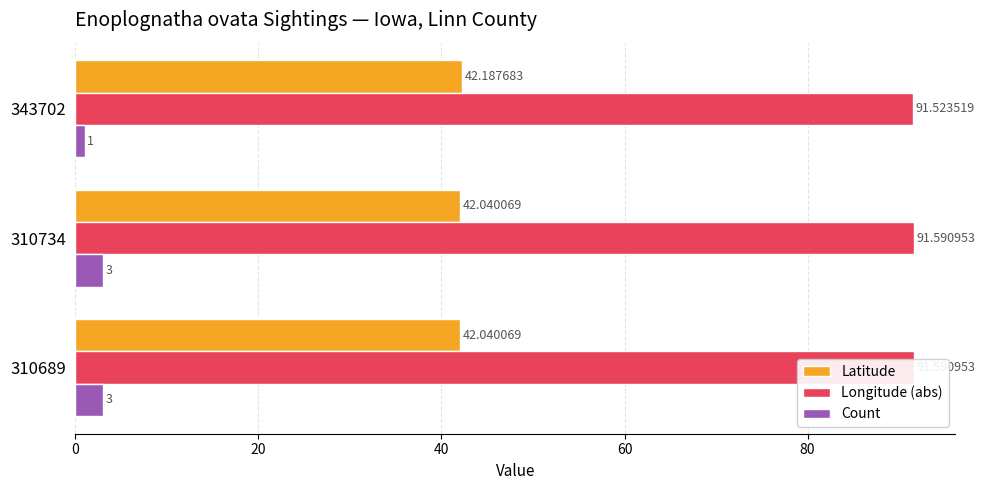

What is the difference between the maximum and minimum values in the Latitude series?

0.1